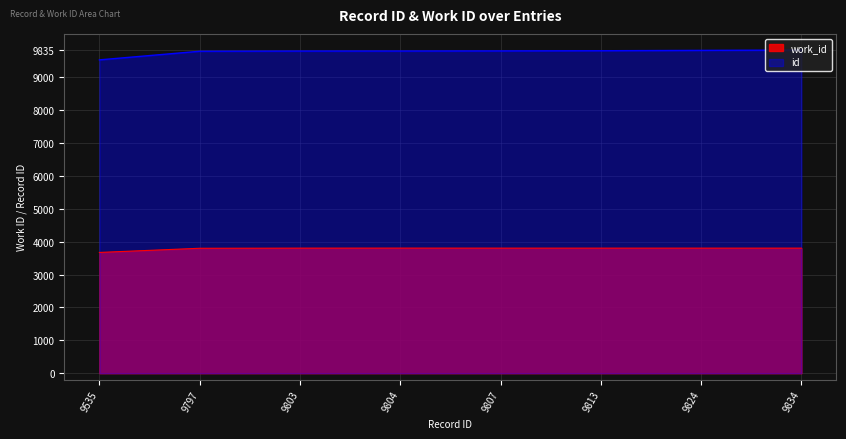

Rank the series by their average value, from lowest to highest.

work_id, id